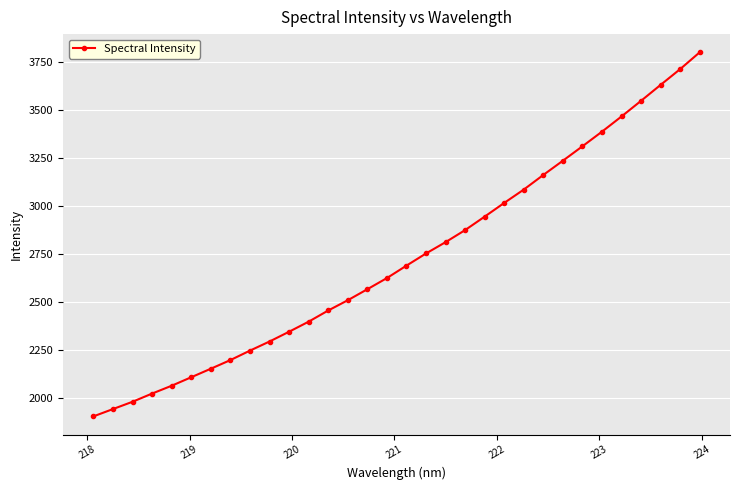

What is the greatest value displayed?

3800.3